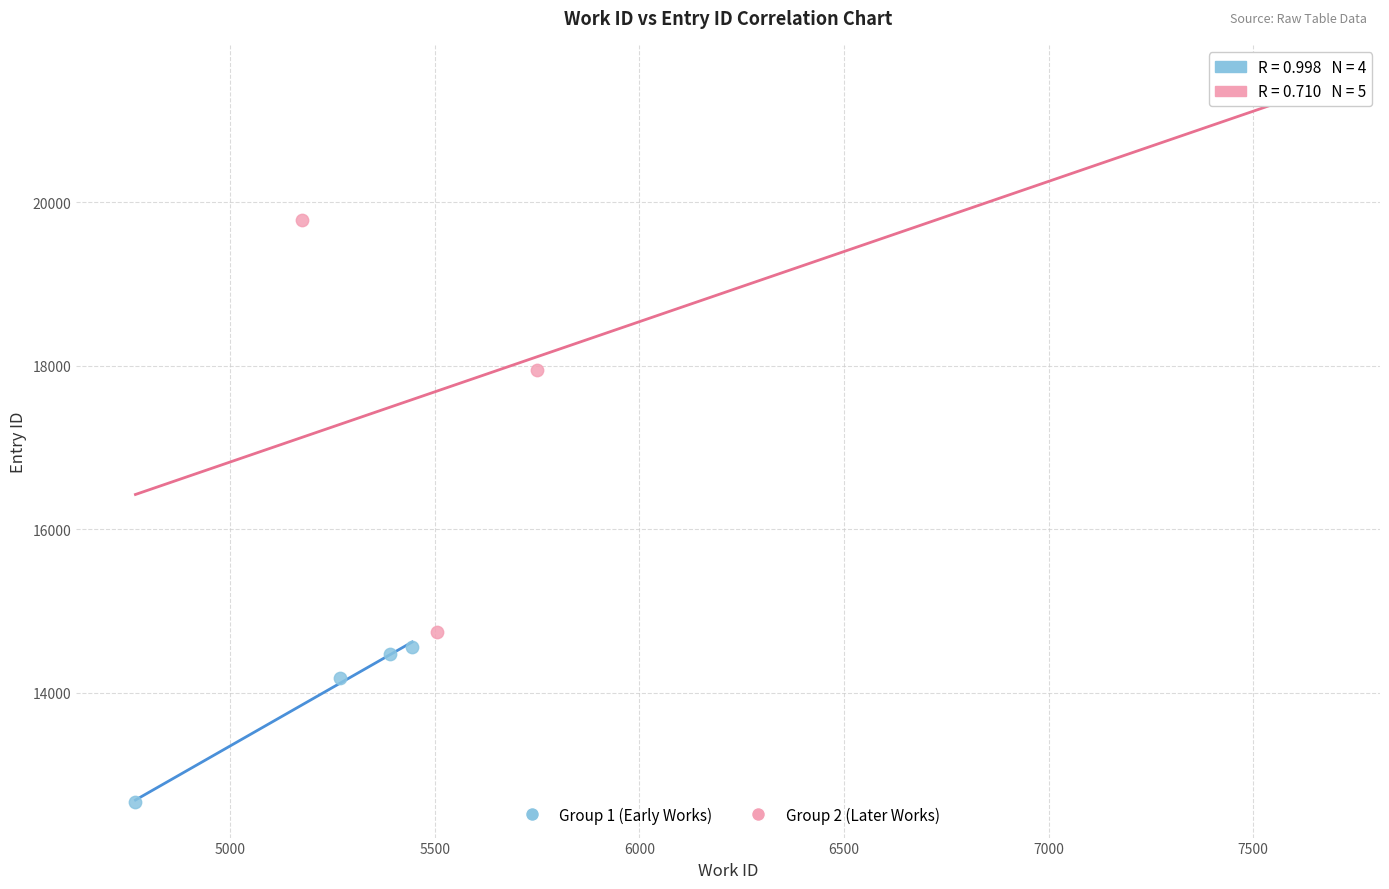

Which series has the largest Y range (max minus min)?

Group 2 (Later Works)